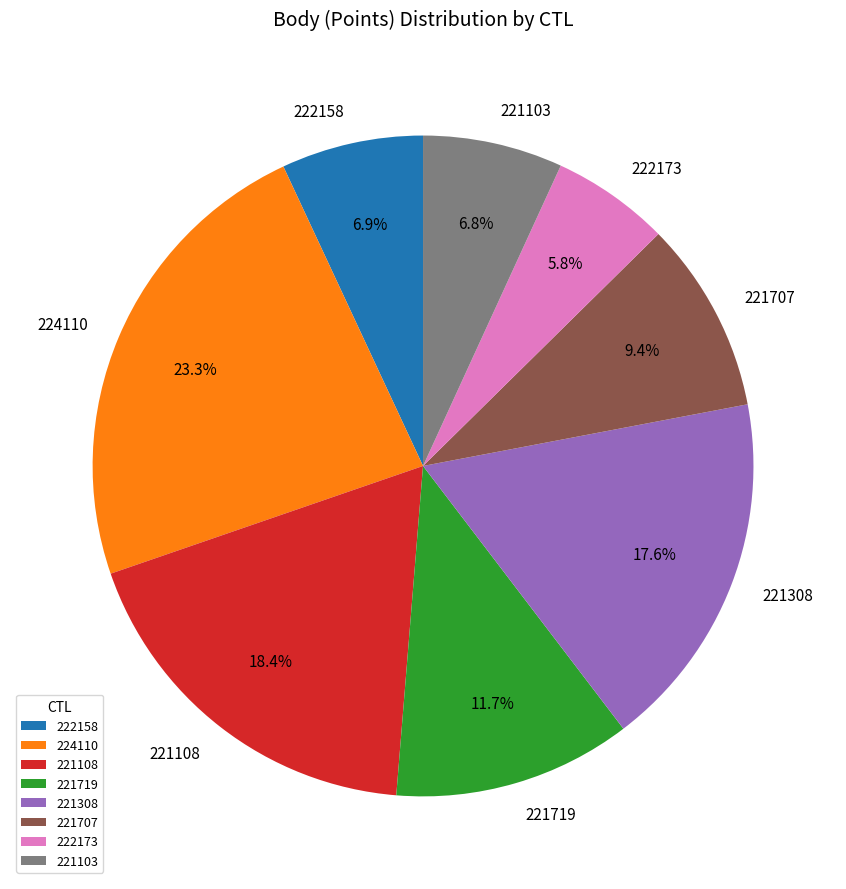

How many segments does this pie chart have?

8